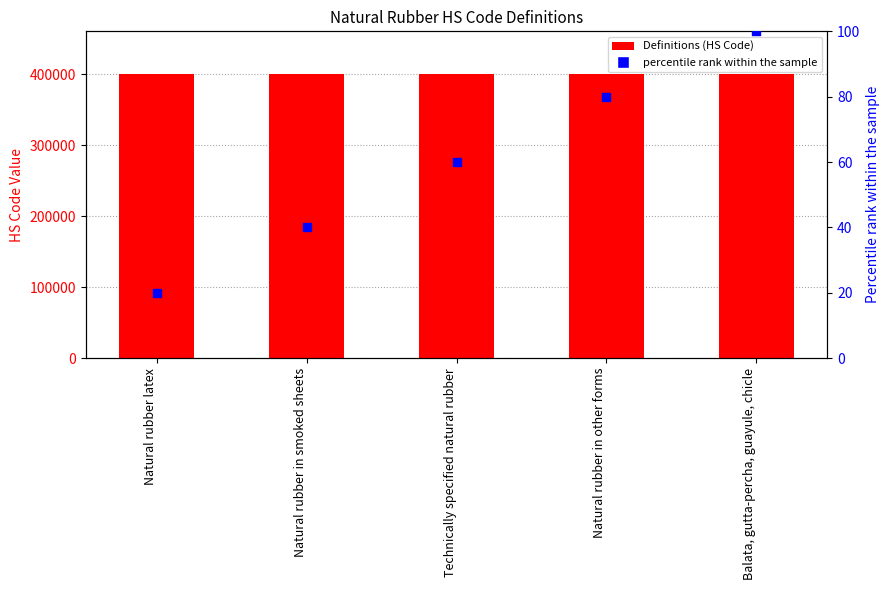

Which series has the largest total across all categories?

Definitions